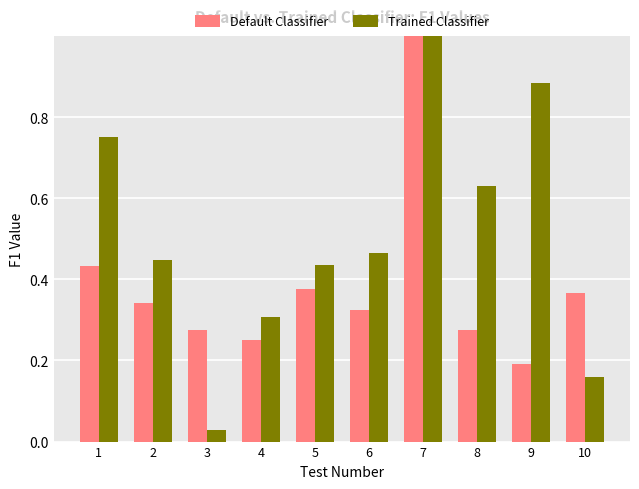

Which category has the highest value in the Default Classifier series?

7